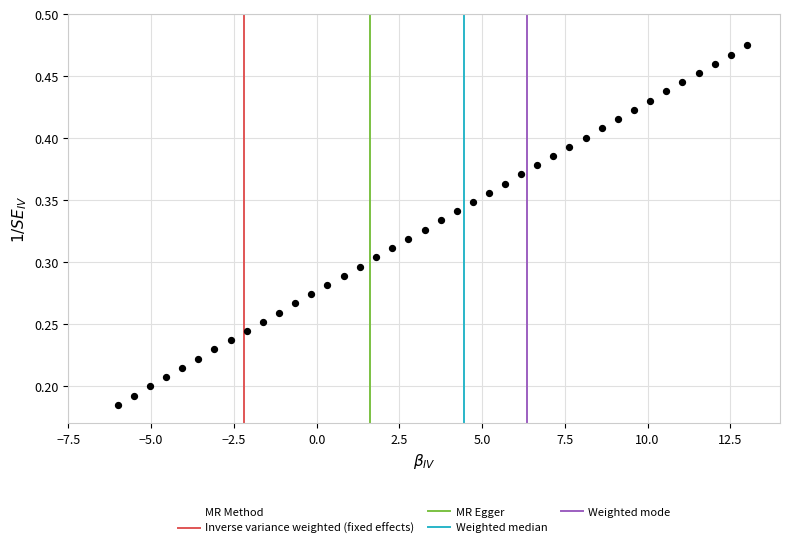

What is the range of X values (max minus min)?

19.0